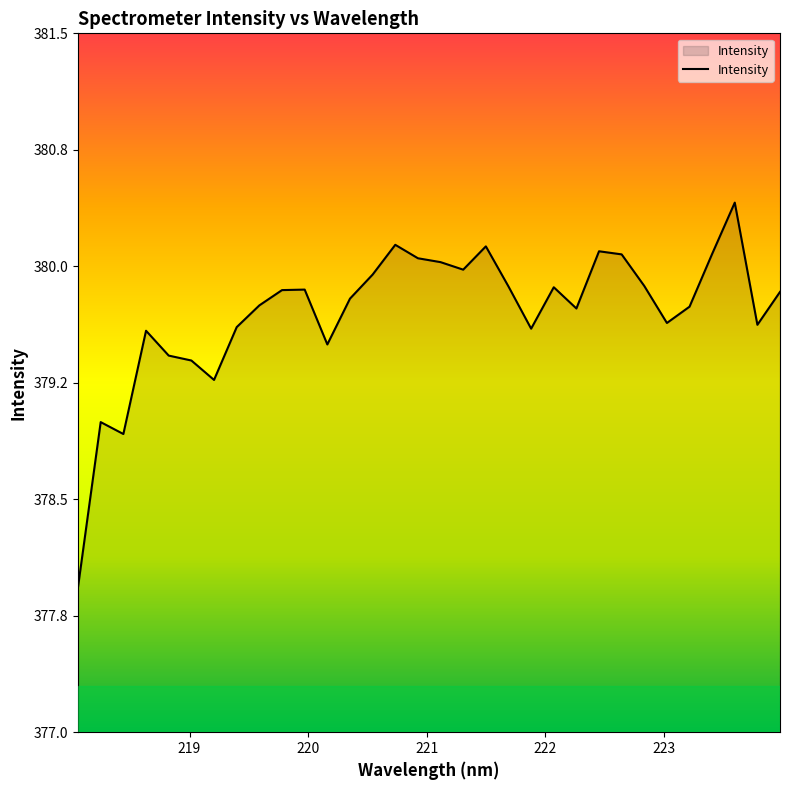

Does the chart display data point markers on the line(s)?

No